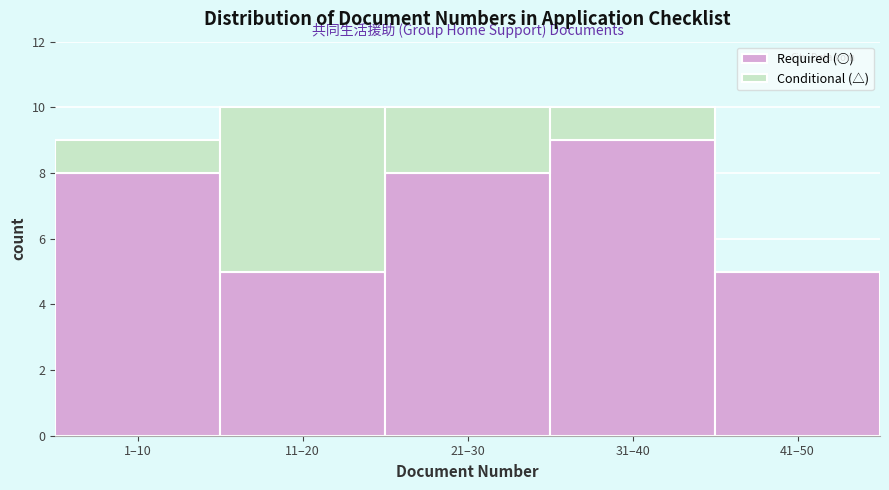

Reading left to right, what are the values for Required (○)?

1–10=8	11–20=5	21–30=8	31–40=9	41–50=5